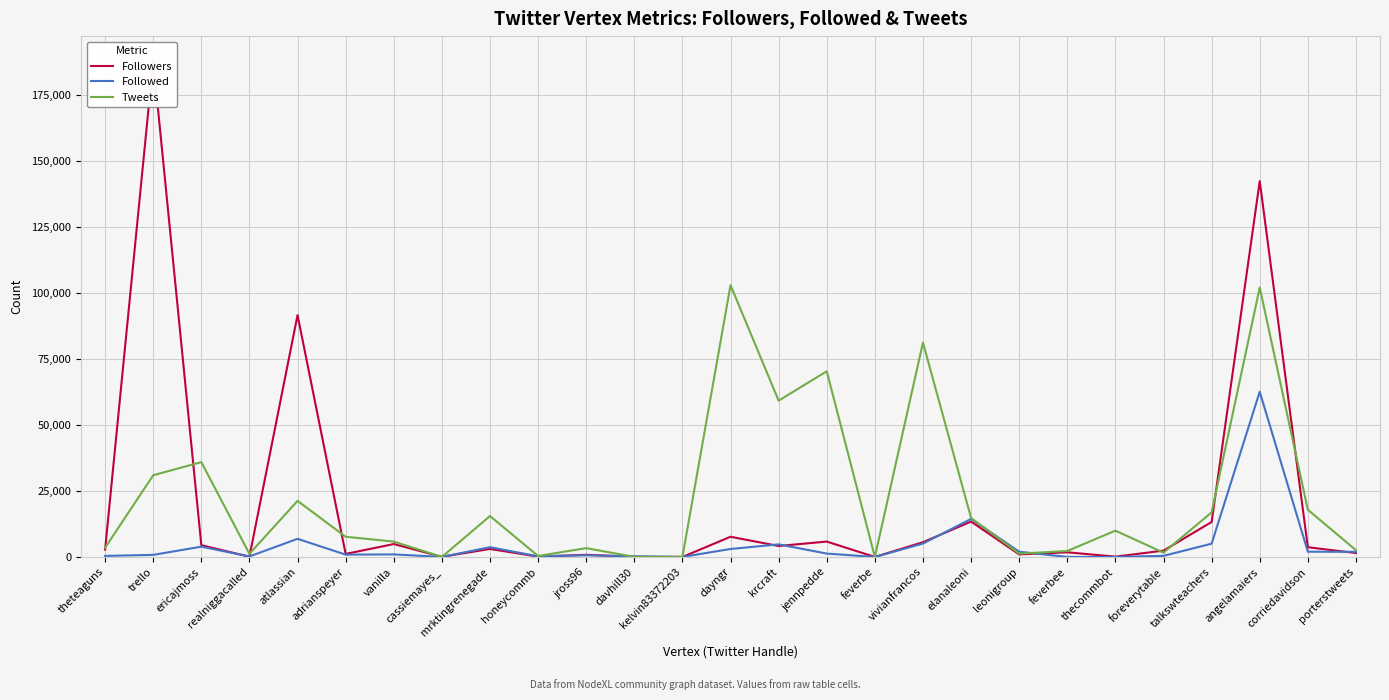

Where is the first local minimum for Tweets?

realniggacalled